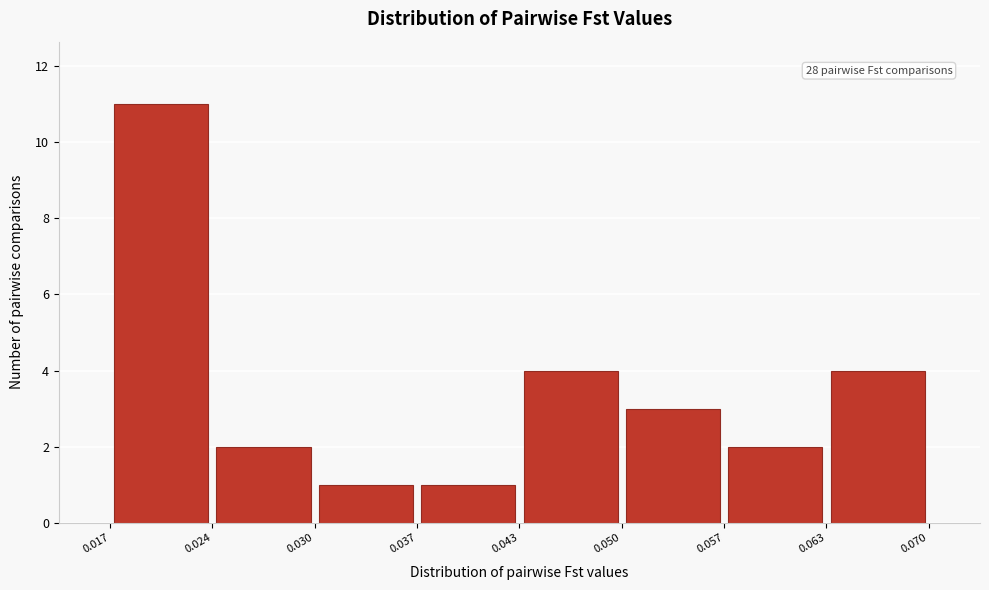

Which range on the x-axis has the tallest bar?

0.017 to 0.024